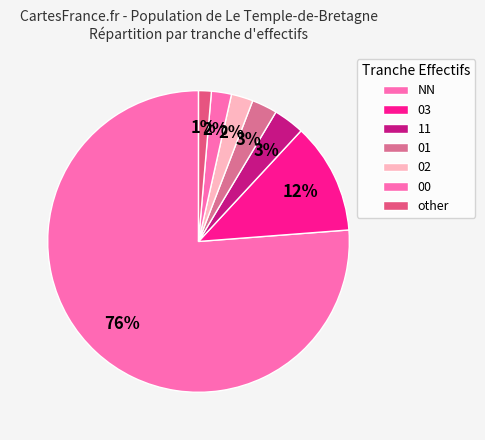

To the nearest percent, what is the average slice percentage?

14%